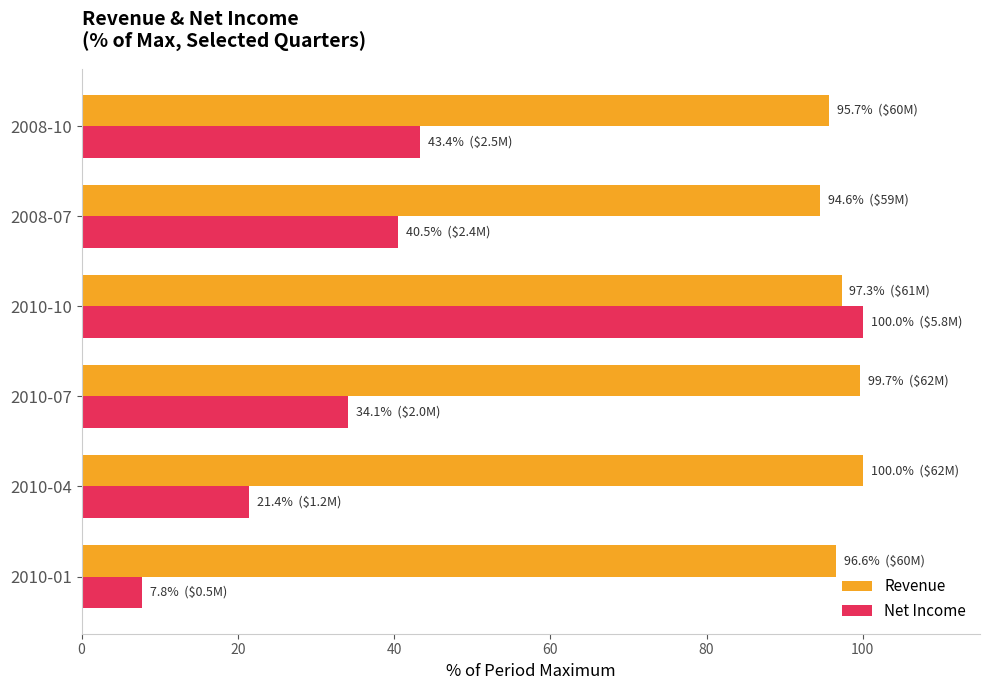

Which series has the widest spread of values?

Net Income